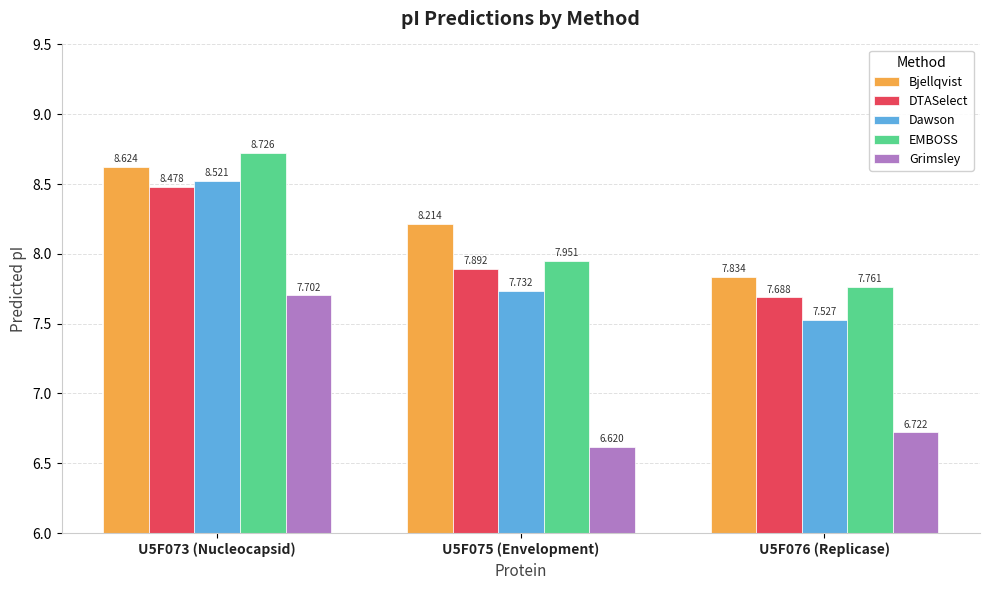

Between U5F073 (Nucleocapsid) and U5F075 (Envelopment), which series saw the biggest shift?

Grimsley